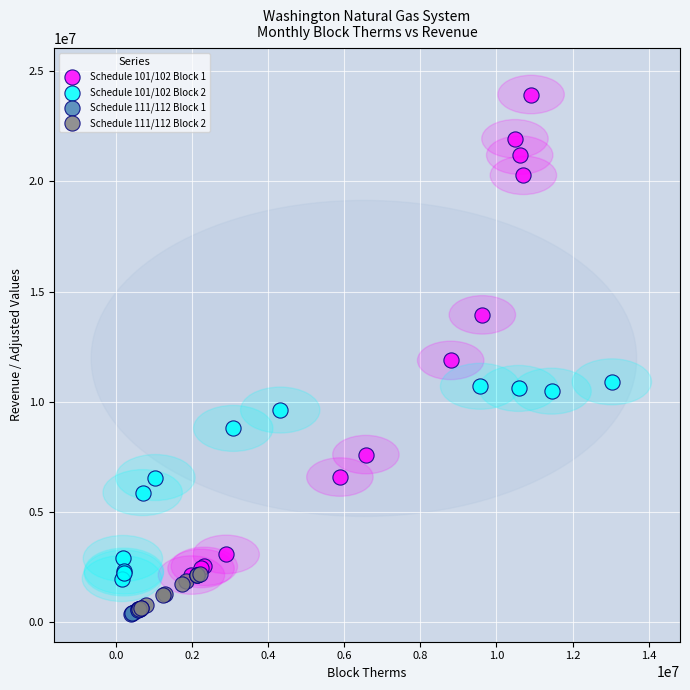

Which series has the largest Y range (max minus min)?

Schedule 101/102 Block 1